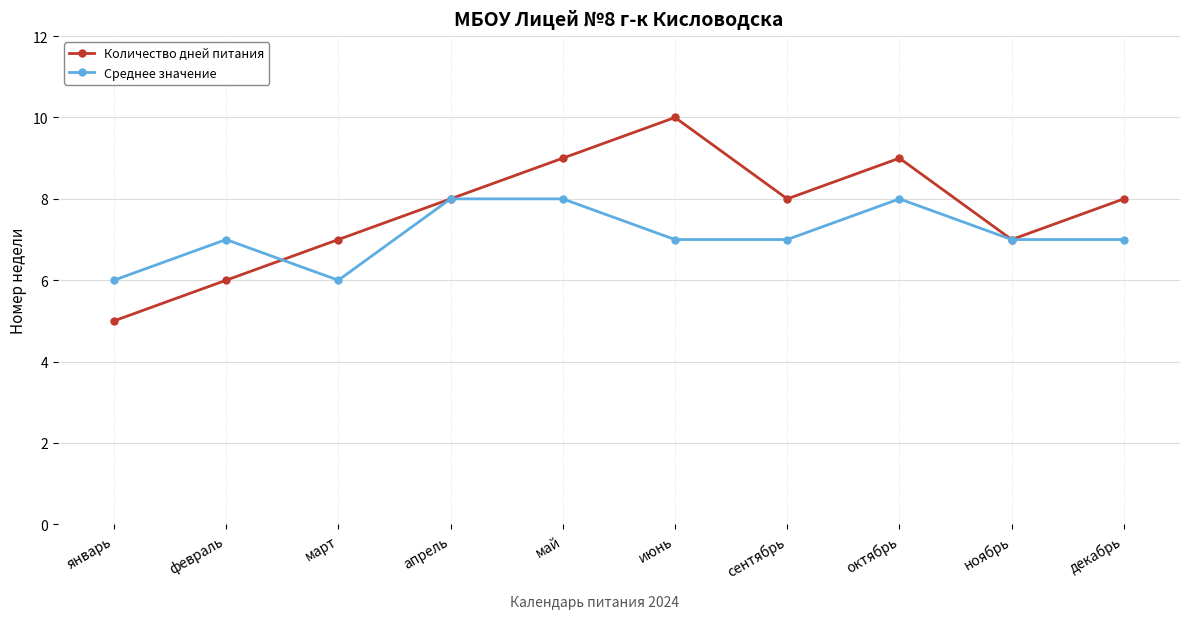

What is the minimum value shown in the chart?

5